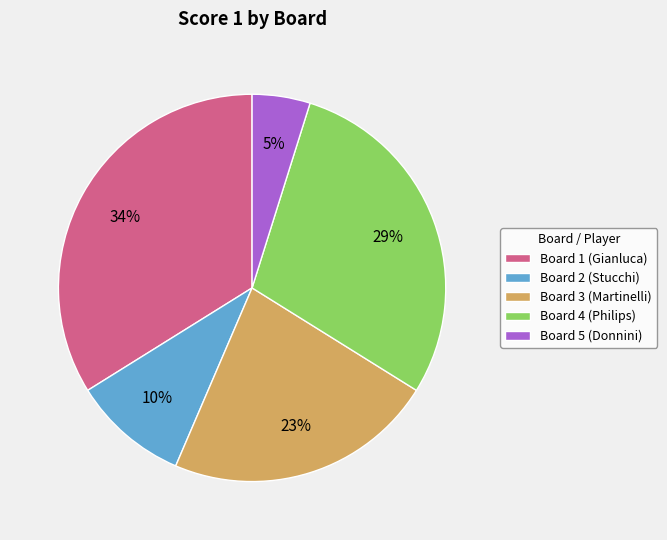

Is there a majority slice in this chart?

No